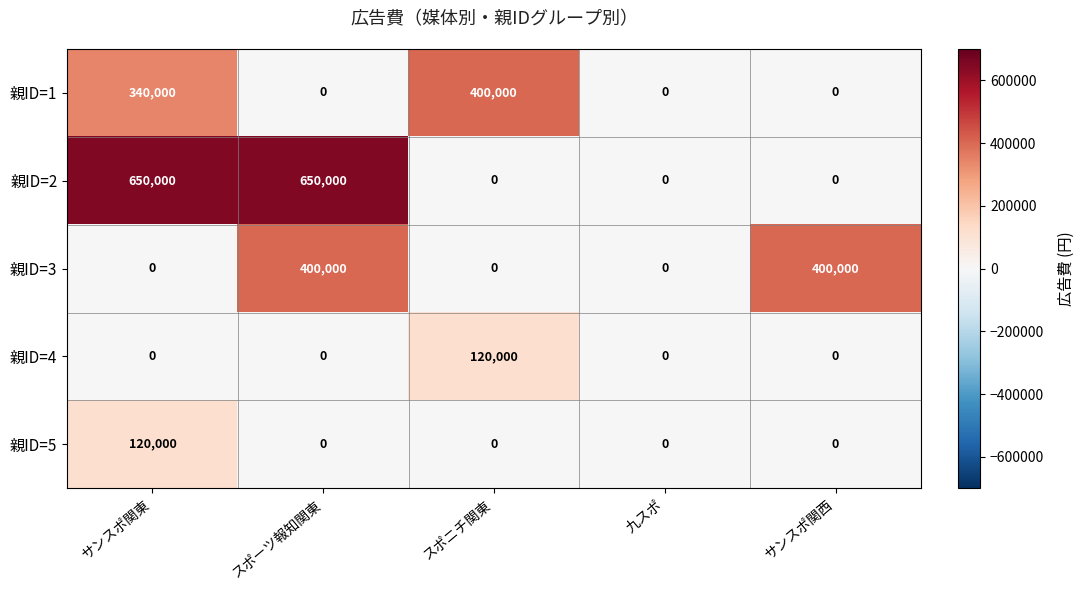

What is the highest value of the 親ID=1 series?

400000